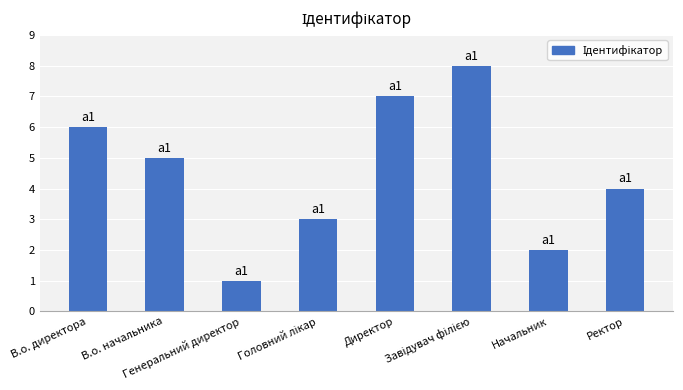

What is the greatest value displayed?

8